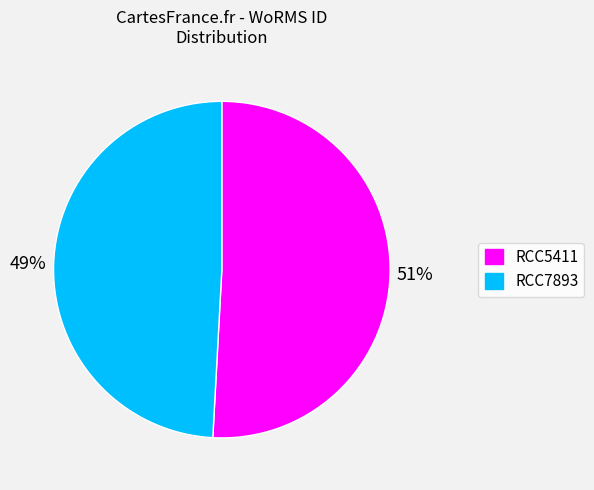

To the nearest percent, what is the combined percentage of RCC5411 and RCC7893?

100%